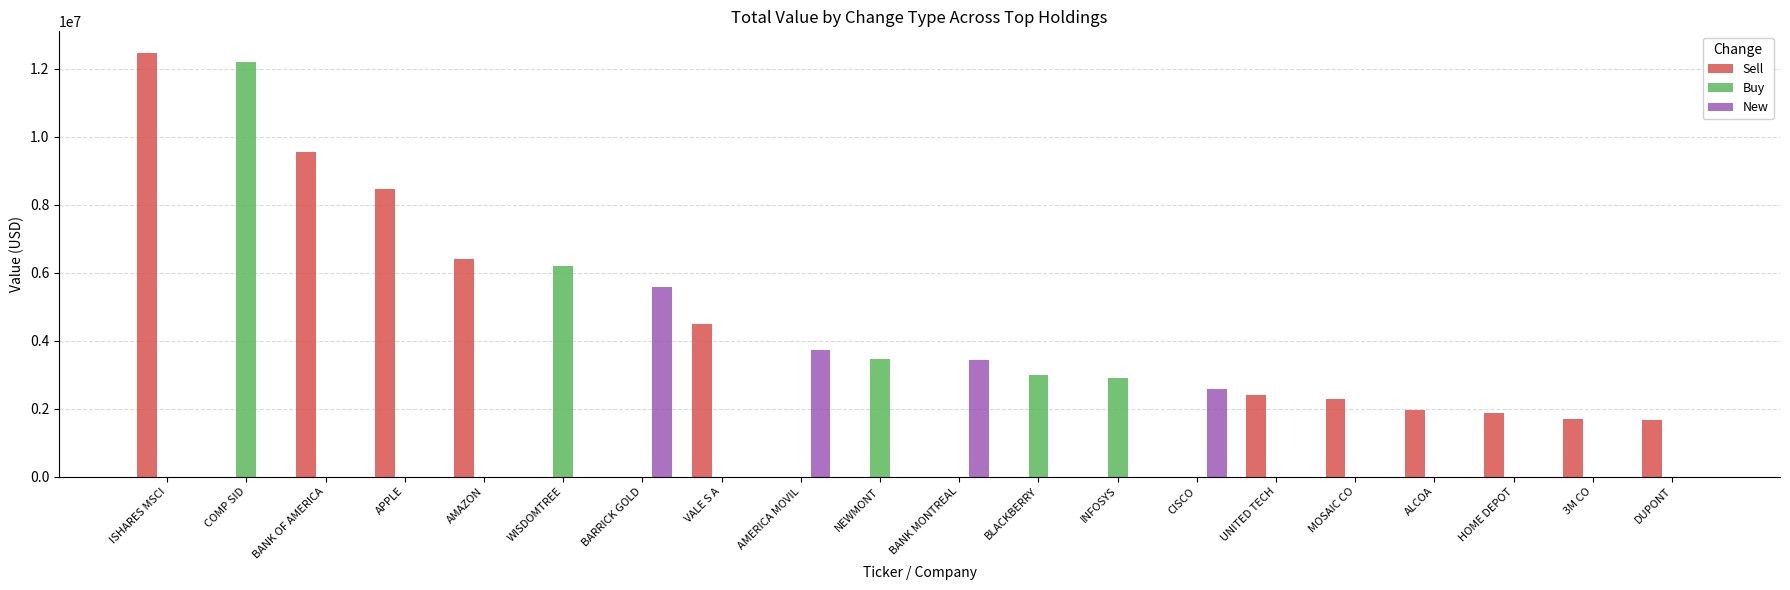

Which series changed the most between ISHARES MSCI and CISCO?

Sell